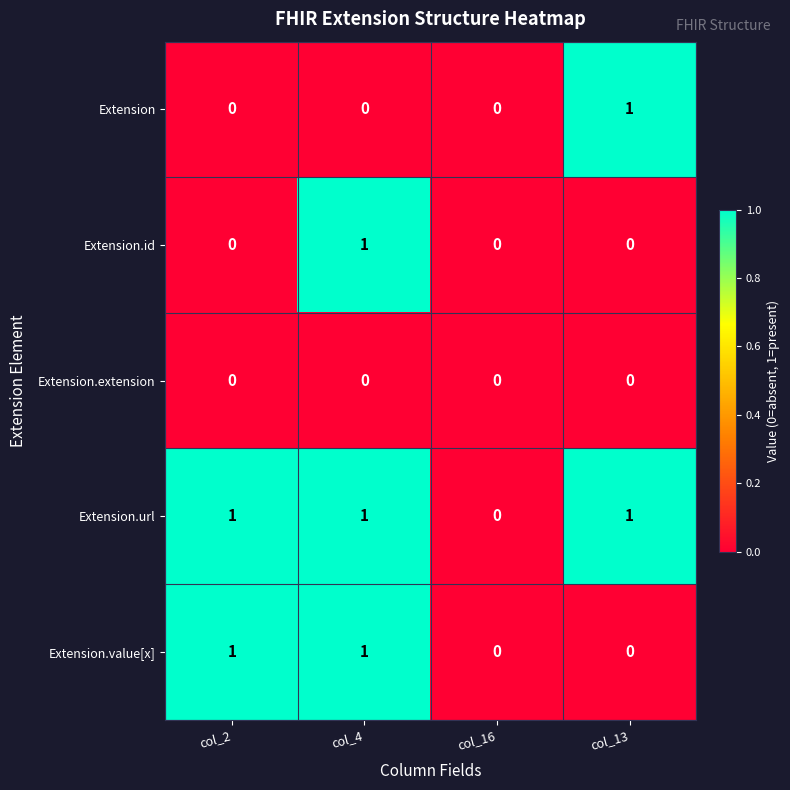

Reading left to right, extract all data points from this chart.

Extension: 0	0	0	1
Extension.id: 0	1	0	0
Extension.extension: 0	0	0	0
Extension.url: 1	1	0	1
Extension.value[x]: 1	1	0	0